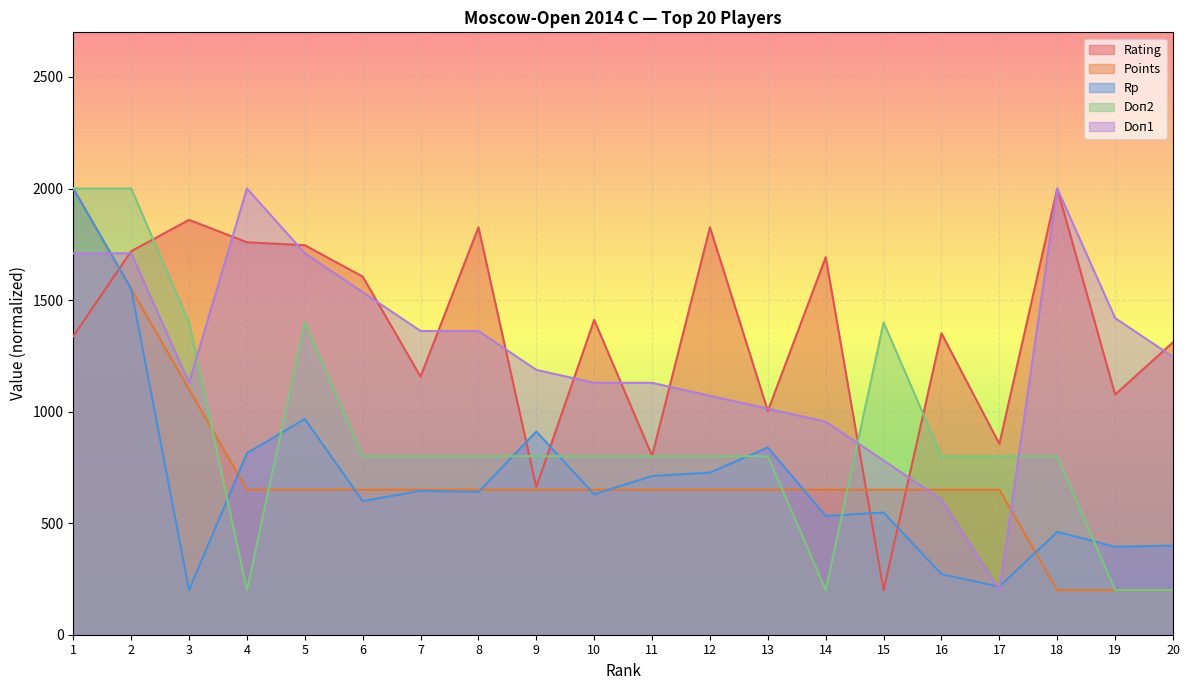

What is the difference between the maximum and minimum values in the Doп2 series?

1800.0